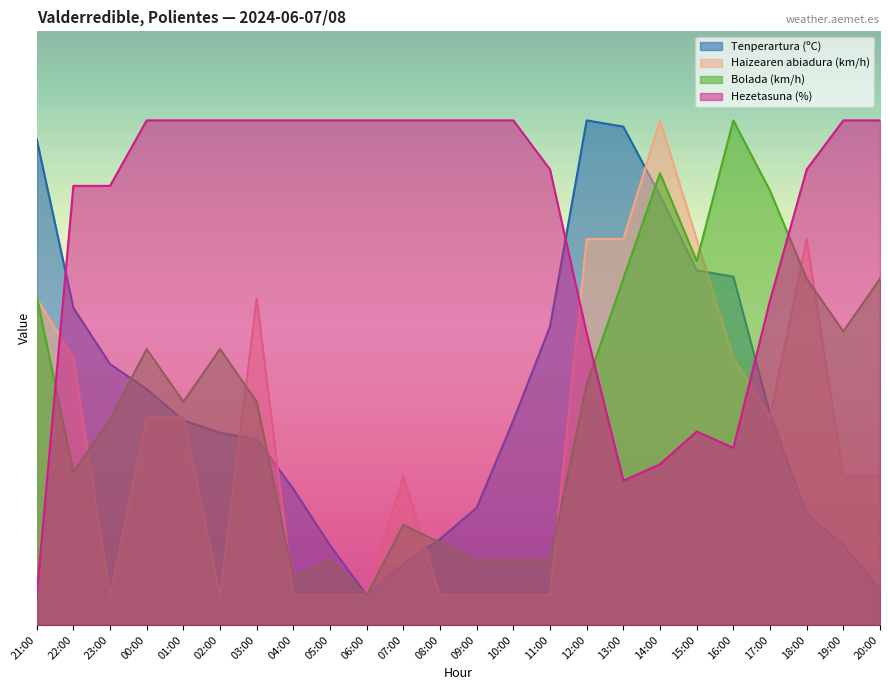

Is it true that Bolada (km/h) equals 3.2 at 06:00?

False